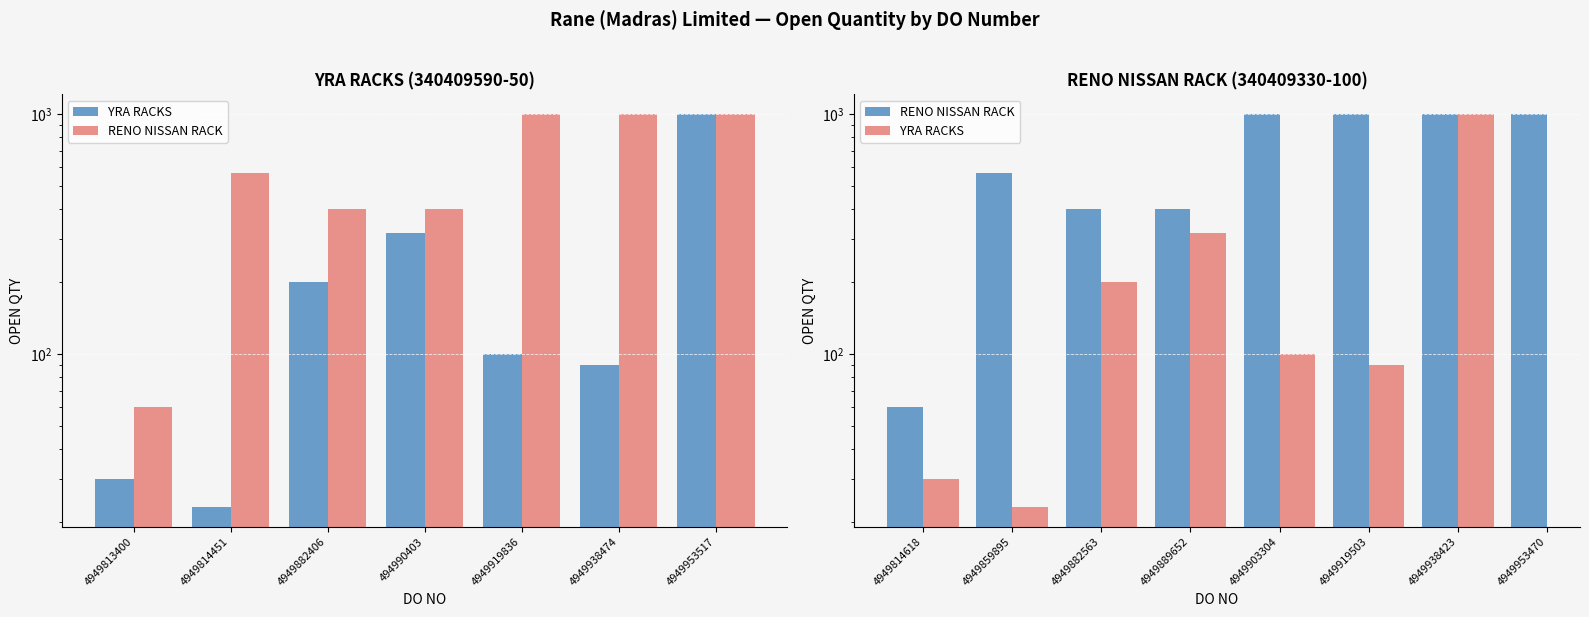

The value of RENO NISSAN RACK at 4949814618 is 60.0. True or false?

True